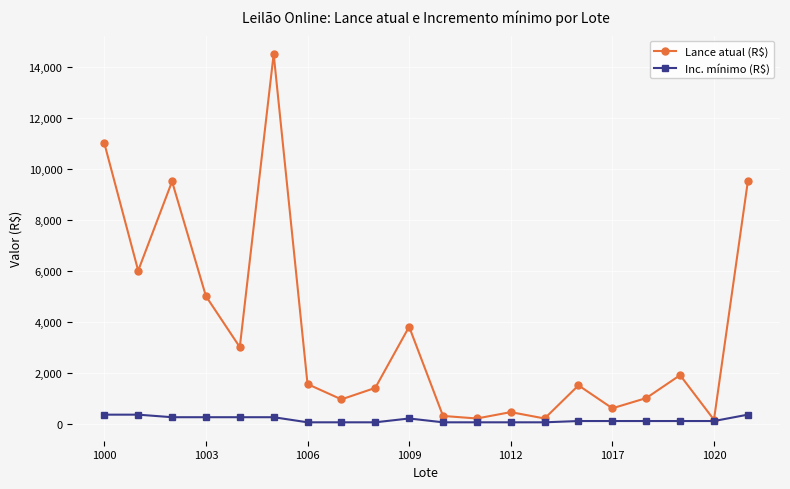

What is the highest value of the Inc. mínimo (R$) series?

350